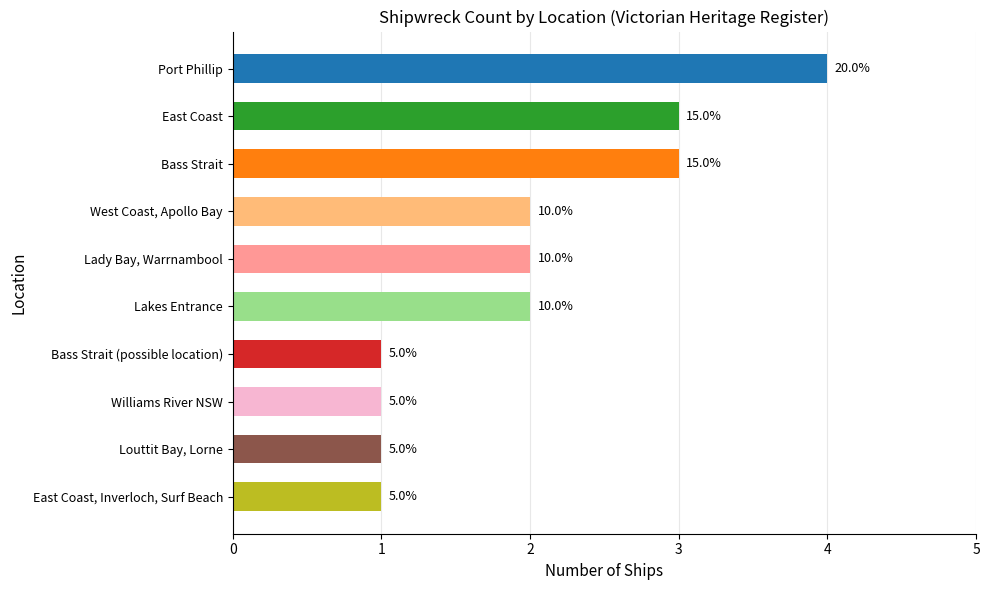

What is the sum of all values?

20